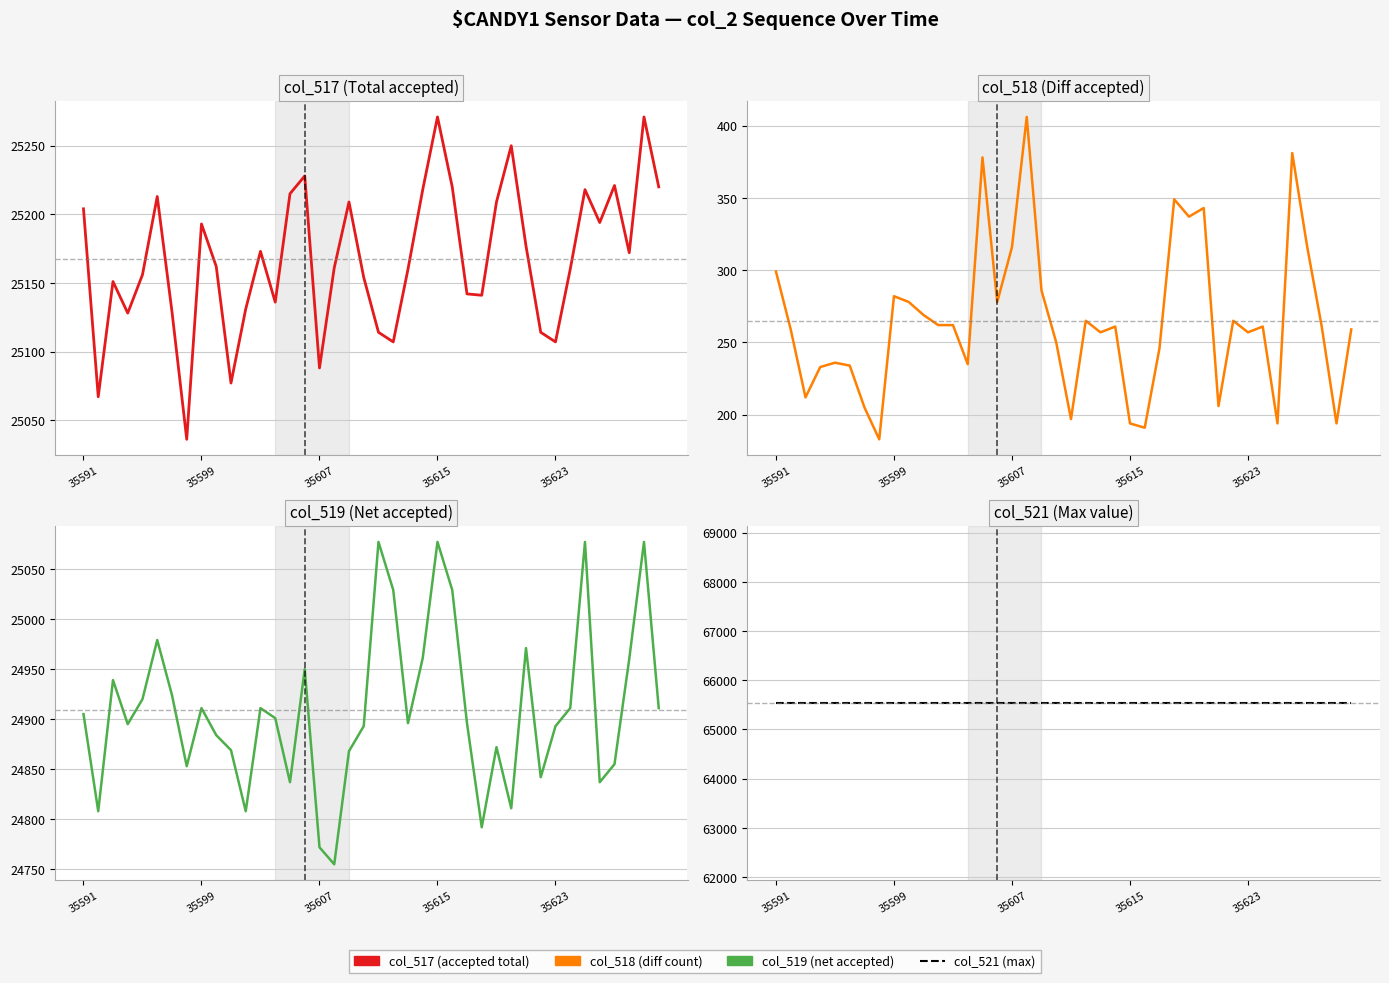

At how many categories does at least one series exceed 16593?

40